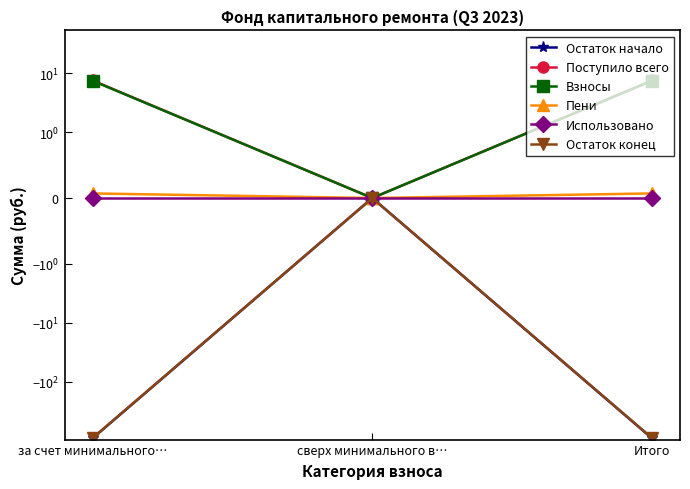

Where does the Поступило всего series first go above 7?

за счет минимального…